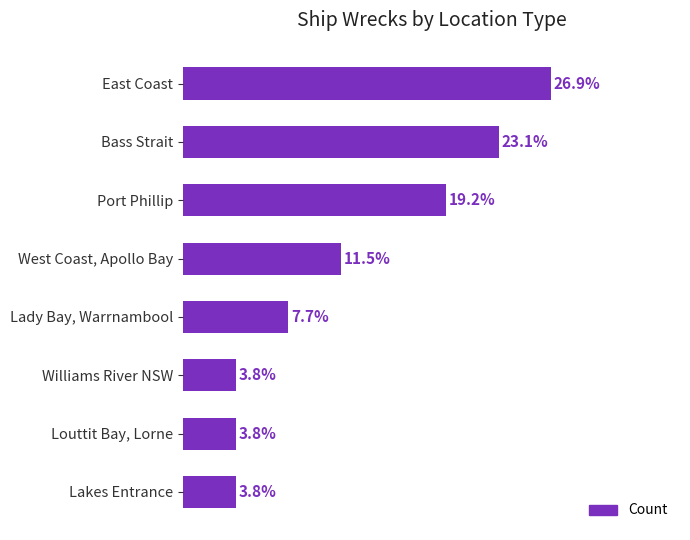

List the labels in order of value, smallest first.

Williams River NSW, Louttit Bay, Lorne, Lakes Entrance, Lady Bay, Warrnambool, West Coast, Apollo Bay, Port Phillip, Bass Strait, East Coast